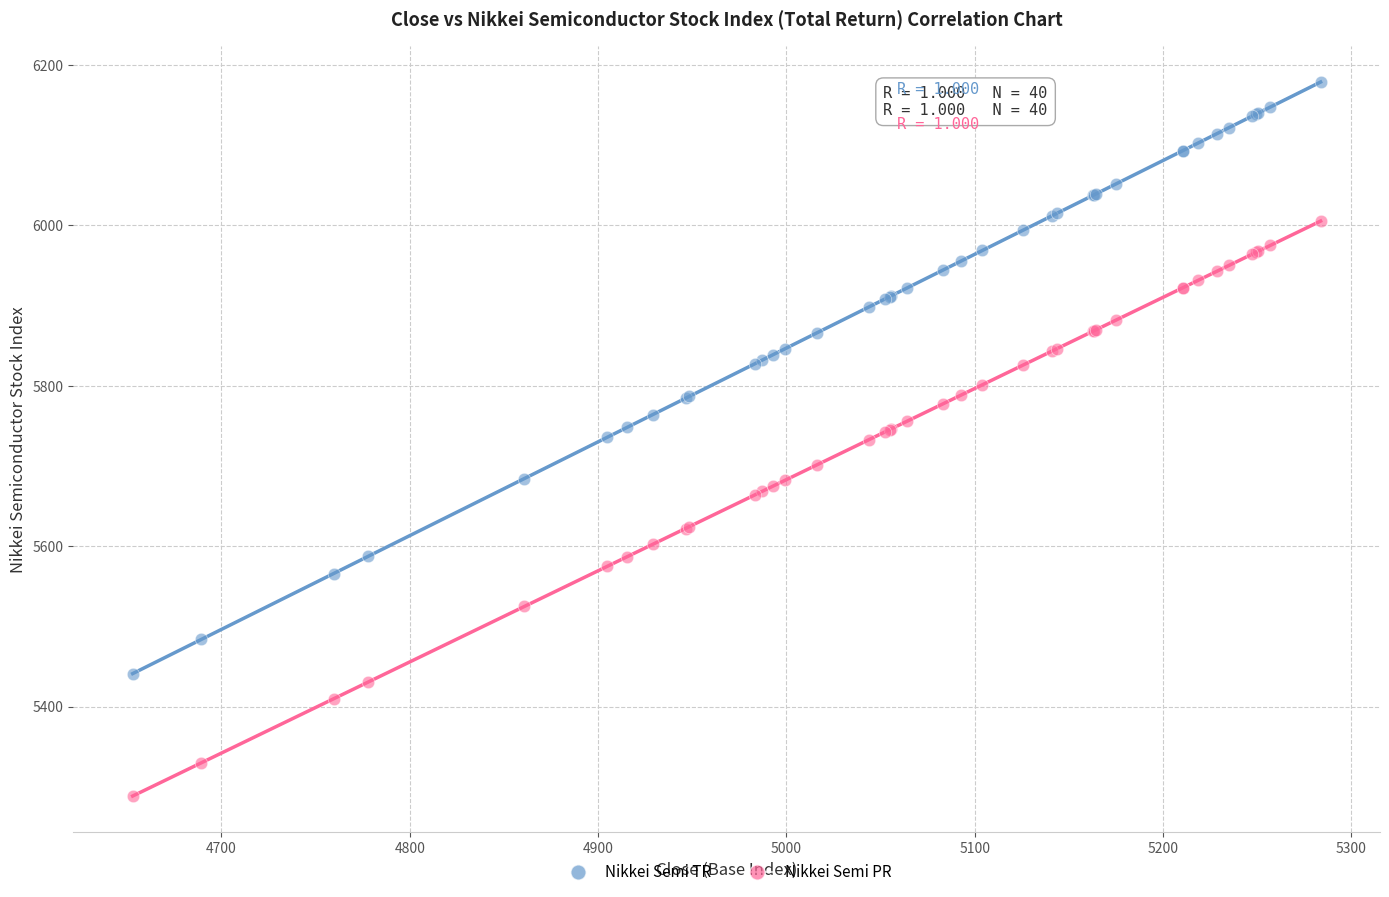

What are all the series names shown in the legend?

Nikkei Semi TR, Nikkei Semi PR